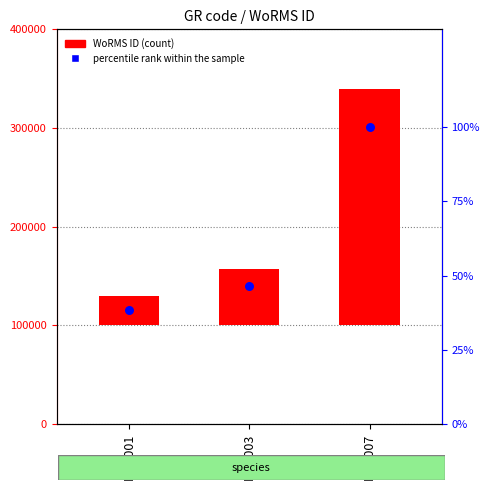

Is the value of WoRMS ID at EMR001 greater than the value of percentile rank within the sample at EMR001?

Yes